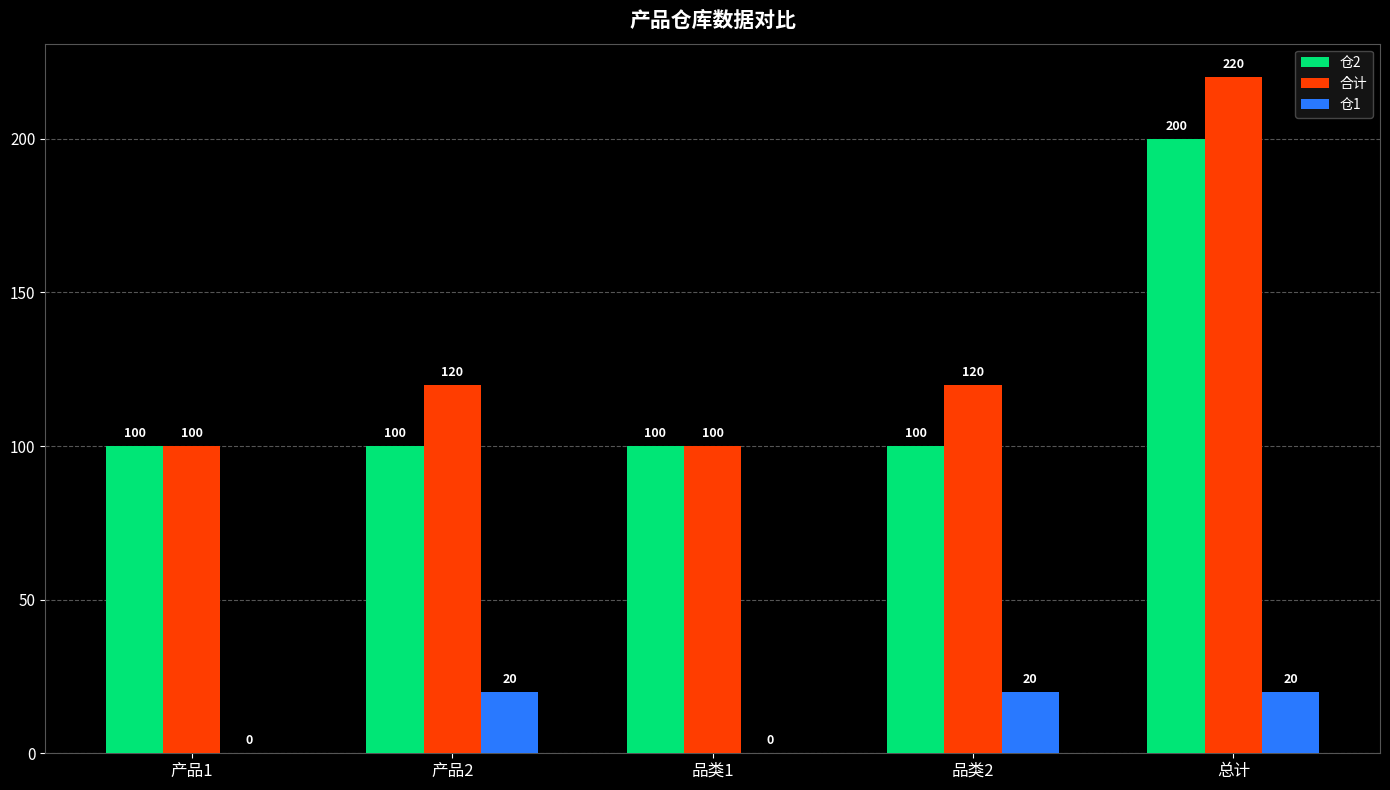

The 仓1 series shows 20 at 总计. True or false?

True